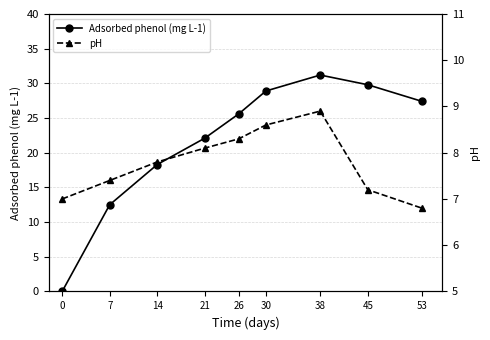

In Adsorbed phenol (mg L-1), how many points are higher than both neighbors (excluding endpoints)?

1